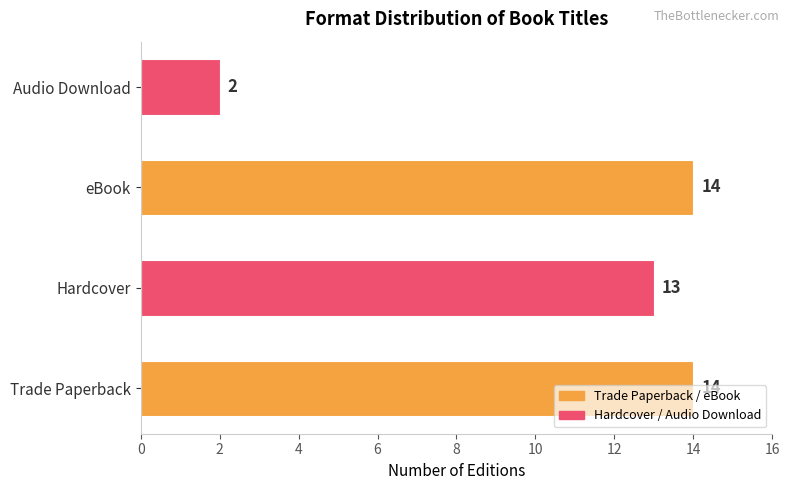

Approximately how many times larger is the value at Trade Paperback compared to Hardcover?

1.1